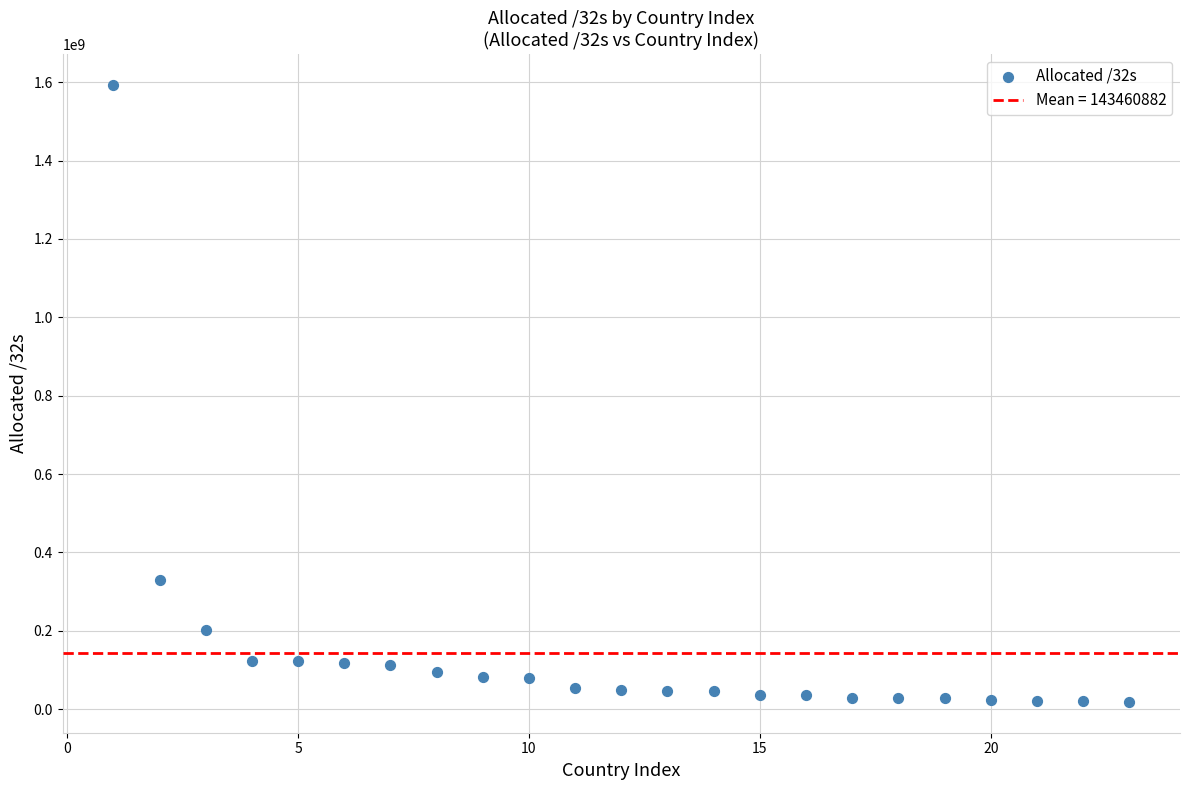

What is the range of Y values (max minus min)?

1574519936